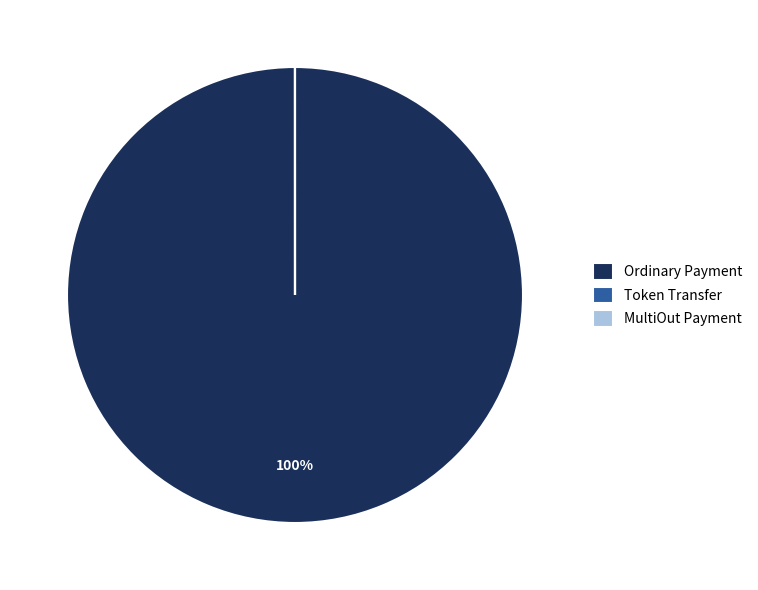

Which slice is the largest?

Ordinary Payment